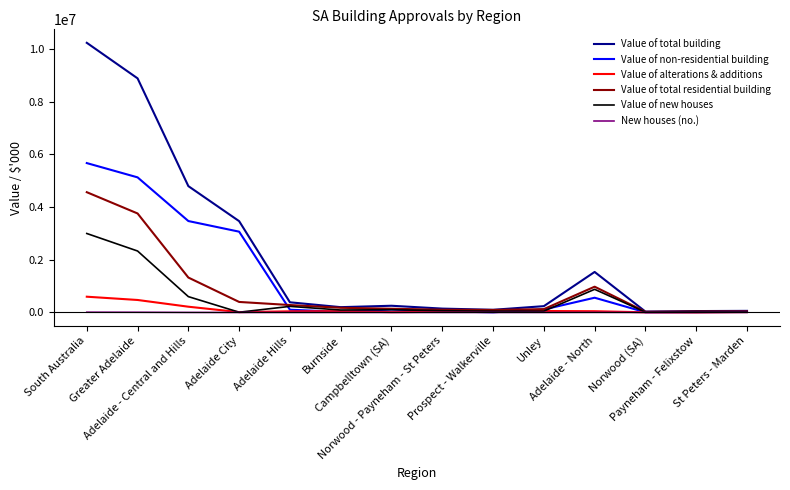

List the series in order of their peak value, highest first.

Value of total building, Value of non-residential building, Value of total residential building, Value of new houses, Value of alterations & additions, New houses (no.)